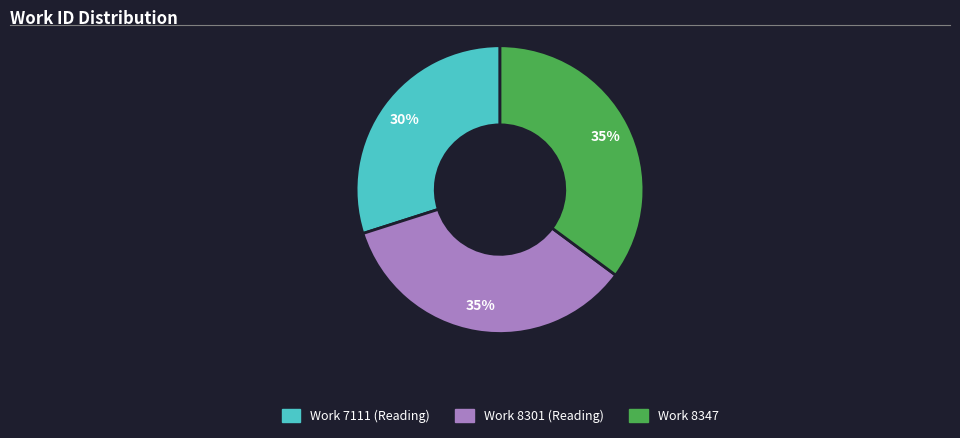

To the nearest percent, what is the combined percentage of Work 7111 (Reading) and Work 8301 (Reading)?

65%